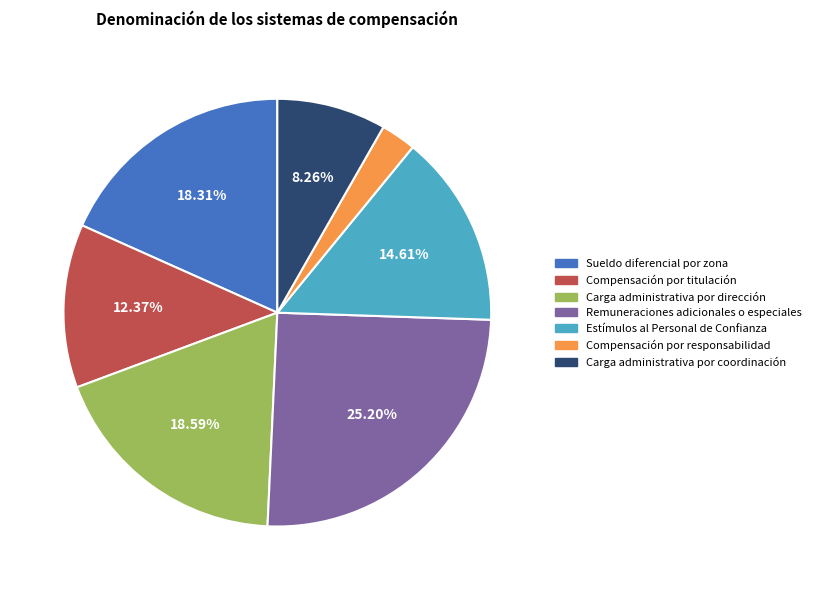

Count the number of slices in the pie.

7